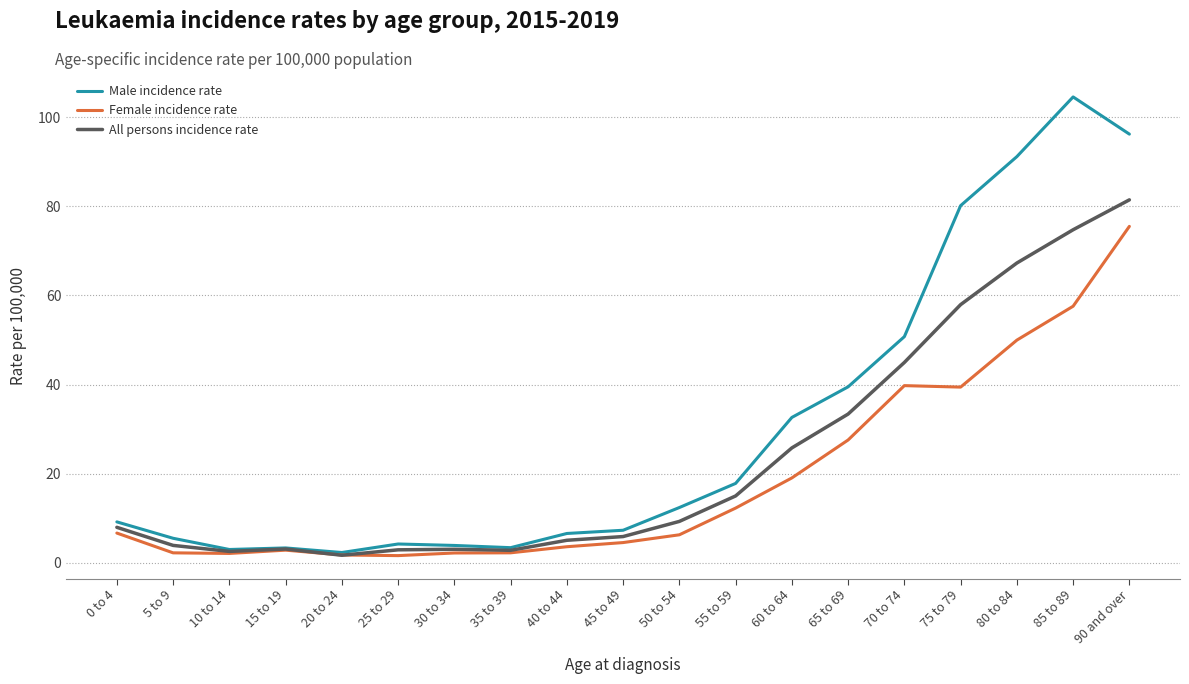

True or false: All persons incidence rate has a value of 45.0 at 70 to 74.

True